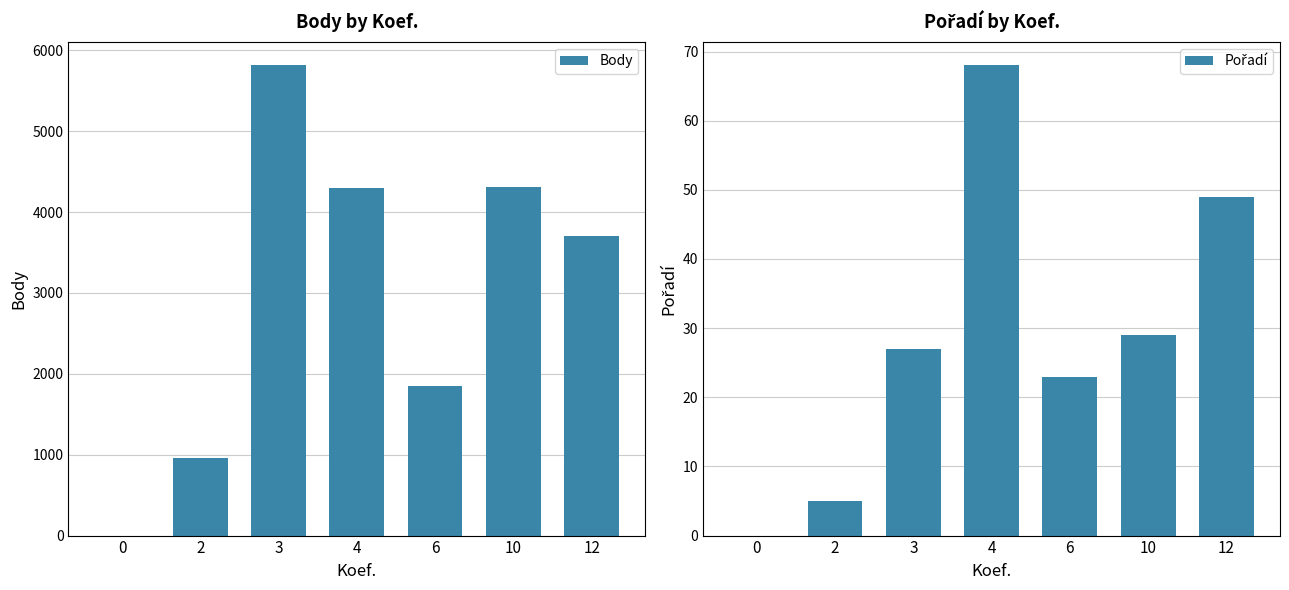

What is the sum of the Body values at 0 and 4?

4298